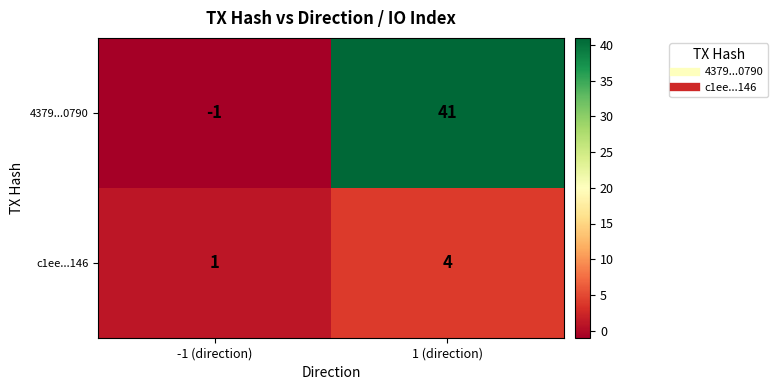

At which label is c1ee...146 closest to 2?

-1 (direction)